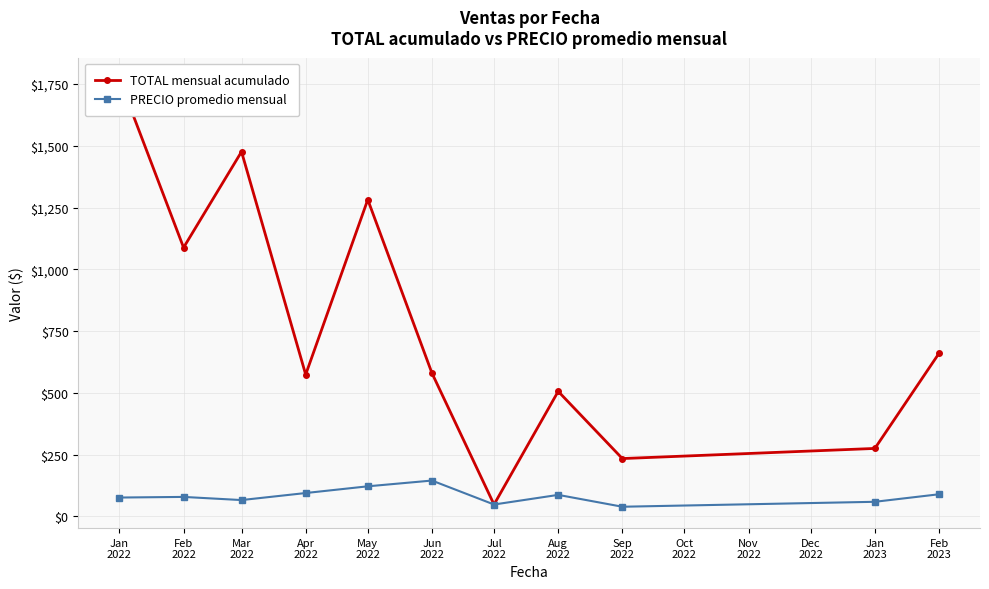

At Jun
2022, list the series in order from largest to smallest.

TOTAL mensual acumulado, PRECIO promedio mensual